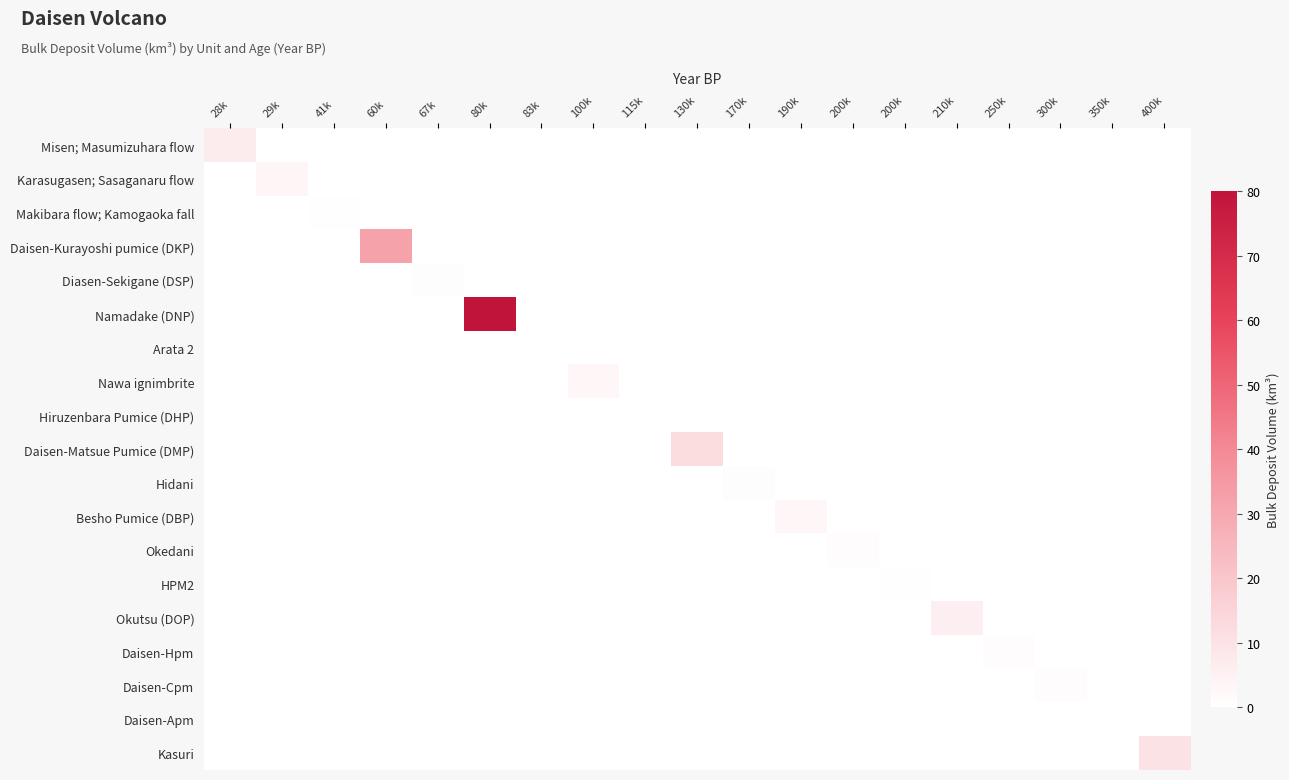

Reading left to right, extract all data points from this chart.

Misen; Masumizuhara flow: 28k=6.7	29k=0.0	41k=0.0	60k=0.0	67k=0.0	80k=0.0	83k=0.0	100k=0.0	115k=0.0	130k=0.0	170k=0.0	190k=0.0	200k=0.0	200k=0.0	210k=0.0	250k=0.0	300k=0.0	350k=0.0	400k=0.0
Karasugasen; Sasaganaru flow: 28k=0.0	29k=3.6	41k=0.0	60k=0.0	67k=0.0	80k=0.0	83k=0.0	100k=0.0	115k=0.0	130k=0.0	170k=0.0	190k=0.0	200k=0.0	200k=0.0	210k=0.0	250k=0.0	300k=0.0	350k=0.0	400k=0.0
Makibara flow; Kamogaoka fall: 28k=0.0	29k=0.0	41k=0.6	60k=0.0	67k=0.0	80k=0.0	83k=0.0	100k=0.0	115k=0.0	130k=0.0	170k=0.0	190k=0.0	200k=0.0	200k=0.0	210k=0.0	250k=0.0	300k=0.0	350k=0.0	400k=0.0
Daisen-Kurayoshi pumice (DKP): 28k=0.0	29k=0.0	41k=0.0	60k=32.0	67k=0.0	80k=0.0	83k=0.0	100k=0.0	115k=0.0	130k=0.0	170k=0.0	190k=0.0	200k=0.0	200k=0.0	210k=0.0	250k=0.0	300k=0.0	350k=0.0	400k=0.0
Diasen-Sekigane (DSP): 28k=0.0	29k=0.0	41k=0.0	60k=0.0	67k=0.8	80k=0.0	83k=0.0	100k=0.0	115k=0.0	130k=0.0	170k=0.0	190k=0.0	200k=0.0	200k=0.0	210k=0.0	250k=0.0	300k=0.0	350k=0.0	400k=0.0
Namadake (DNP): 28k=0.0	29k=0.0	41k=0.0	60k=0.0	67k=0.0	80k=80.0	83k=0.0	100k=0.0	115k=0.0	130k=0.0	170k=0.0	190k=0.0	200k=0.0	200k=0.0	210k=0.0	250k=0.0	300k=0.0	350k=0.0	400k=0.0
Arata 2: 28k=0.0	29k=0.0	41k=0.0	60k=0.0	67k=0.0	80k=0.0	83k=0.2	100k=0.0	115k=0.0	130k=0.0	170k=0.0	190k=0.0	200k=0.0	200k=0.0	210k=0.0	250k=0.0	300k=0.0	350k=0.0	400k=0.0
Nawa ignimbrite: 28k=0.0	29k=0.0	41k=0.0	60k=0.0	67k=0.0	80k=0.0	83k=0.0	100k=3.1	115k=0.0	130k=0.0	170k=0.0	190k=0.0	200k=0.0	200k=0.0	210k=0.0	250k=0.0	300k=0.0	350k=0.0	400k=0.0
Hiruzenbara Pumice (DHP): 28k=0.0	29k=0.0	41k=0.0	60k=0.0	67k=0.0	80k=0.0	83k=0.0	100k=0.0	115k=0.2	130k=0.0	170k=0.0	190k=0.0	200k=0.0	200k=0.0	210k=0.0	250k=0.0	300k=0.0	350k=0.0	400k=0.0
Daisen-Matsue Pumice (DMP): 28k=0.0	29k=0.0	41k=0.0	60k=0.0	67k=0.0	80k=0.0	83k=0.0	100k=0.0	115k=0.0	130k=12.0	170k=0.0	190k=0.0	200k=0.0	200k=0.0	210k=0.0	250k=0.0	300k=0.0	350k=0.0	400k=0.0
Hidani: 28k=0.0	29k=0.0	41k=0.0	60k=0.0	67k=0.0	80k=0.0	83k=0.0	100k=0.0	115k=0.0	130k=0.0	170k=0.6	190k=0.0	200k=0.0	200k=0.0	210k=0.0	250k=0.0	300k=0.0	350k=0.0	400k=0.0
Besho Pumice (DBP): 28k=0.0	29k=0.0	41k=0.0	60k=0.0	67k=0.0	80k=0.0	83k=0.0	100k=0.0	115k=0.0	130k=0.0	170k=0.0	190k=2.9	200k=0.0	200k=0.0	210k=0.0	250k=0.0	300k=0.0	350k=0.0	400k=0.0
Okedani: 28k=0.0	29k=0.0	41k=0.0	60k=0.0	67k=0.0	80k=0.0	83k=0.0	100k=0.0	115k=0.0	130k=0.0	170k=0.0	190k=0.0	200k=1.0	200k=0.0	210k=0.0	250k=0.0	300k=0.0	350k=0.0	400k=0.0
HPM2: 28k=0.0	29k=0.0	41k=0.0	60k=0.0	67k=0.0	80k=0.0	83k=0.0	100k=0.0	115k=0.0	130k=0.0	170k=0.0	190k=0.0	200k=0.0	200k=0.5	210k=0.0	250k=0.0	300k=0.0	350k=0.0	400k=0.0
Okutsu (DOP): 28k=0.0	29k=0.0	41k=0.0	60k=0.0	67k=0.0	80k=0.0	83k=0.0	100k=0.0	115k=0.0	130k=0.0	170k=0.0	190k=0.0	200k=0.0	200k=0.0	210k=5.5	250k=0.0	300k=0.0	350k=0.0	400k=0.0
Daisen-Hpm: 28k=0.0	29k=0.0	41k=0.0	60k=0.0	67k=0.0	80k=0.0	83k=0.0	100k=0.0	115k=0.0	130k=0.0	170k=0.0	190k=0.0	200k=0.0	200k=0.0	210k=0.0	250k=1.0	300k=0.0	350k=0.0	400k=0.0
Daisen-Cpm: 28k=0.0	29k=0.0	41k=0.0	60k=0.0	67k=0.0	80k=0.0	83k=0.0	100k=0.0	115k=0.0	130k=0.0	170k=0.0	190k=0.0	200k=0.0	200k=0.0	210k=0.0	250k=0.0	300k=1.0	350k=0.0	400k=0.0
Daisen-Apm: 28k=0.0	29k=0.0	41k=0.0	60k=0.0	67k=0.0	80k=0.0	83k=0.0	100k=0.0	115k=0.0	130k=0.0	170k=0.0	190k=0.0	200k=0.0	200k=0.0	210k=0.0	250k=0.0	300k=0.0	350k=0.1	400k=0.0
Kasuri: 28k=0.0	29k=0.0	41k=0.0	60k=0.0	67k=0.0	80k=0.0	83k=0.0	100k=0.0	115k=0.0	130k=0.0	170k=0.0	190k=0.0	200k=0.0	200k=0.0	210k=0.0	250k=0.0	300k=0.0	350k=0.0	400k=10.0